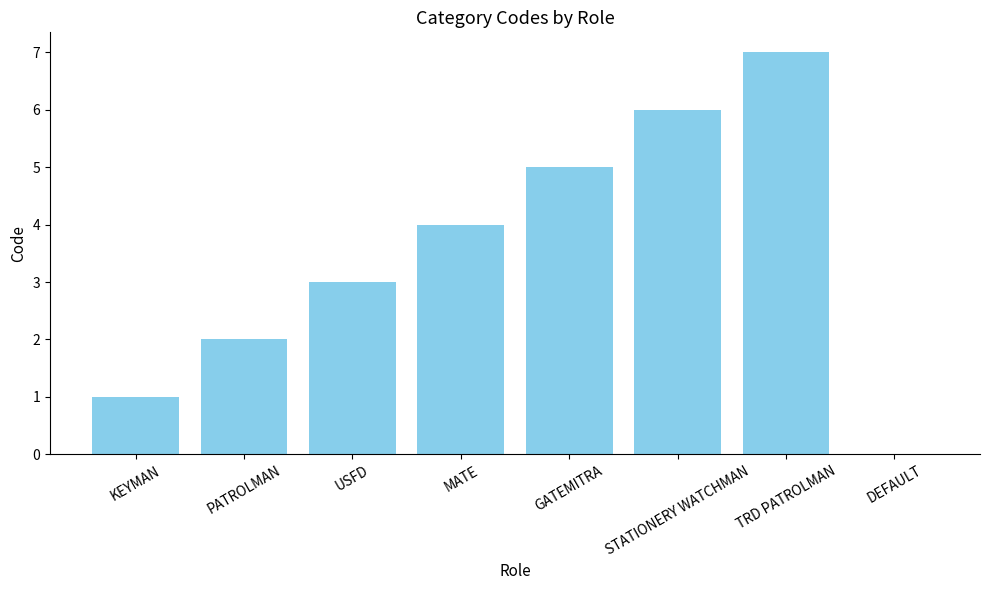

What is the change in value from KEYMAN to MATE?

+3